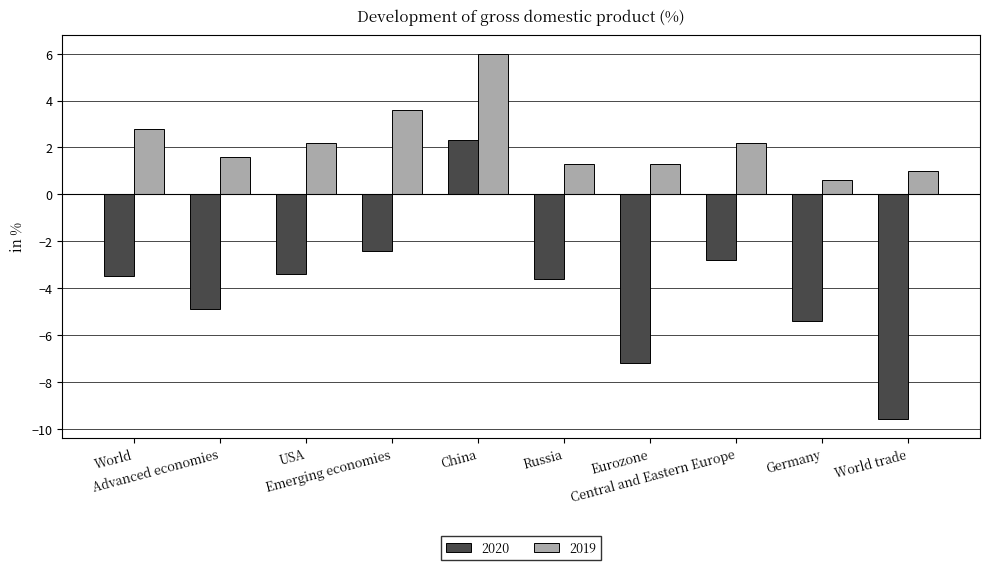

What is the difference between the highest and lowest values at Eurozone?

8.5